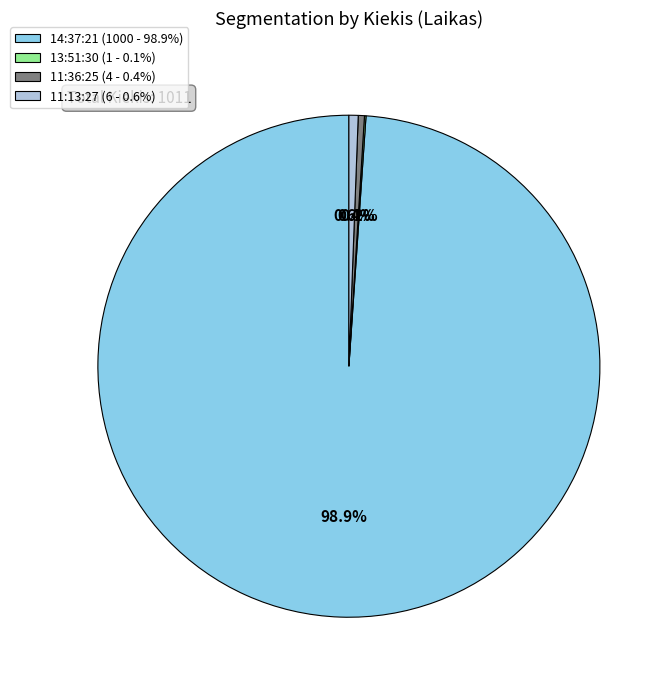

Approximately how many times larger is the value at 11:36:25 (4 - 0.4%) compared to 11:13:27 (6 - 0.6%)?

0.7